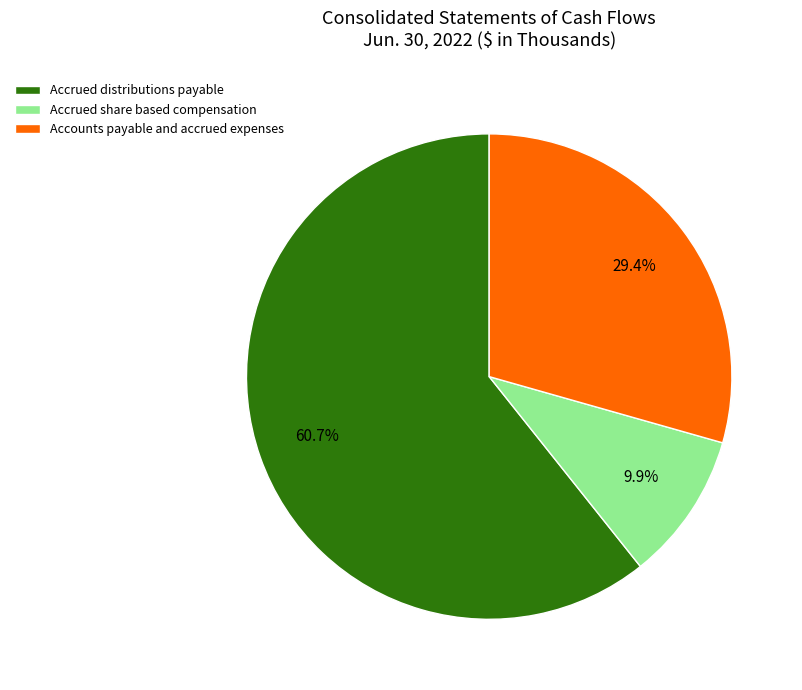

Do Accrued distributions payable and Accounts payable and accrued expenses together represent more than half of the pie?

Yes